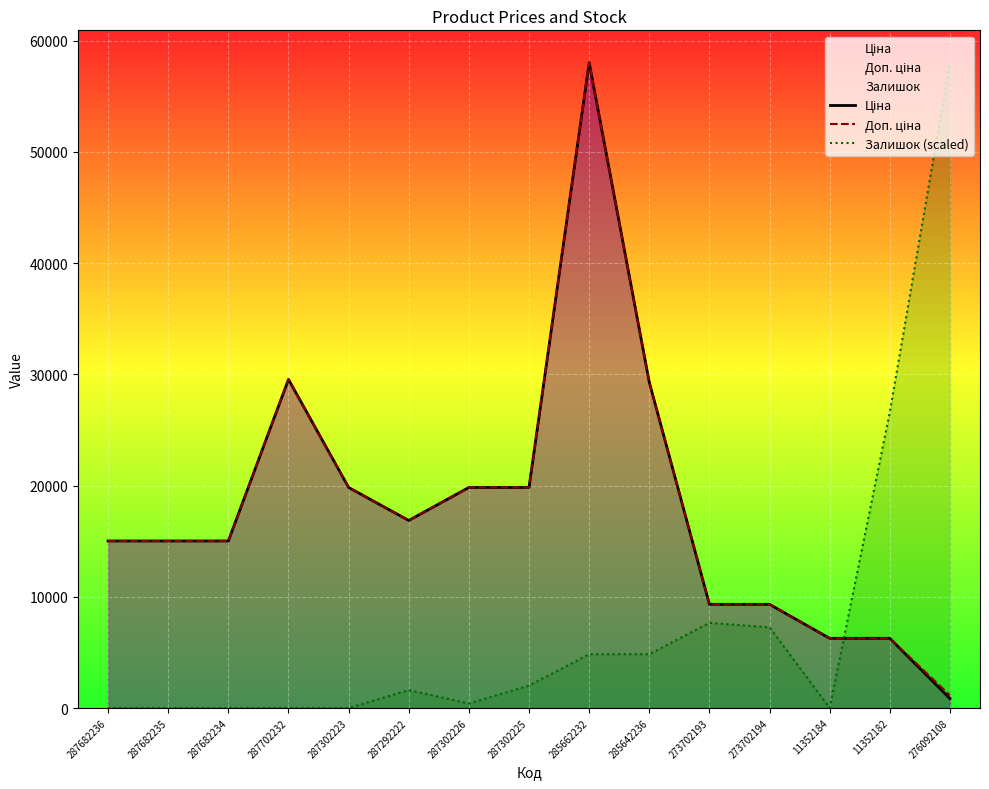

Reading left to right, transcribe all the data shown in this chart.

Ціна: 287682236=15019.2	287682235=15019.2	287682234=15019.2	287702232=29548.9	287302223=19831.1	287292222=16863.2	287302226=19831.1	287302225=19831.1	285662232=58037.0	285642236=29294.9	273702193=9321.4	273702194=9321.4	11352184=6266.7	11352182=6266.7	276092108=842.8
Доп. ціна: 287682236=15019.2	287682235=15019.2	287682234=15019.2	287702232=29548.9	287302223=19831.1	287292222=16863.2	287302226=19831.1	287302225=19831.1	285662232=58037.0	285642236=29294.9	273702193=9321.4	273702194=9321.4	11352184=6266.7	11352182=6266.7	276092108=1142.1
Залишок (scaled): 287682236=0.0	287682235=0.0	287682234=0.0	287702232=0.0	287302223=0.0	287292222=1612.1	287302226=403.0	287302225=2015.2	285662232=4836.4	285642236=4836.4	273702193=7657.7	273702194=7254.6	11352184=0.0	11352182=26600.3	276092108=58037.0